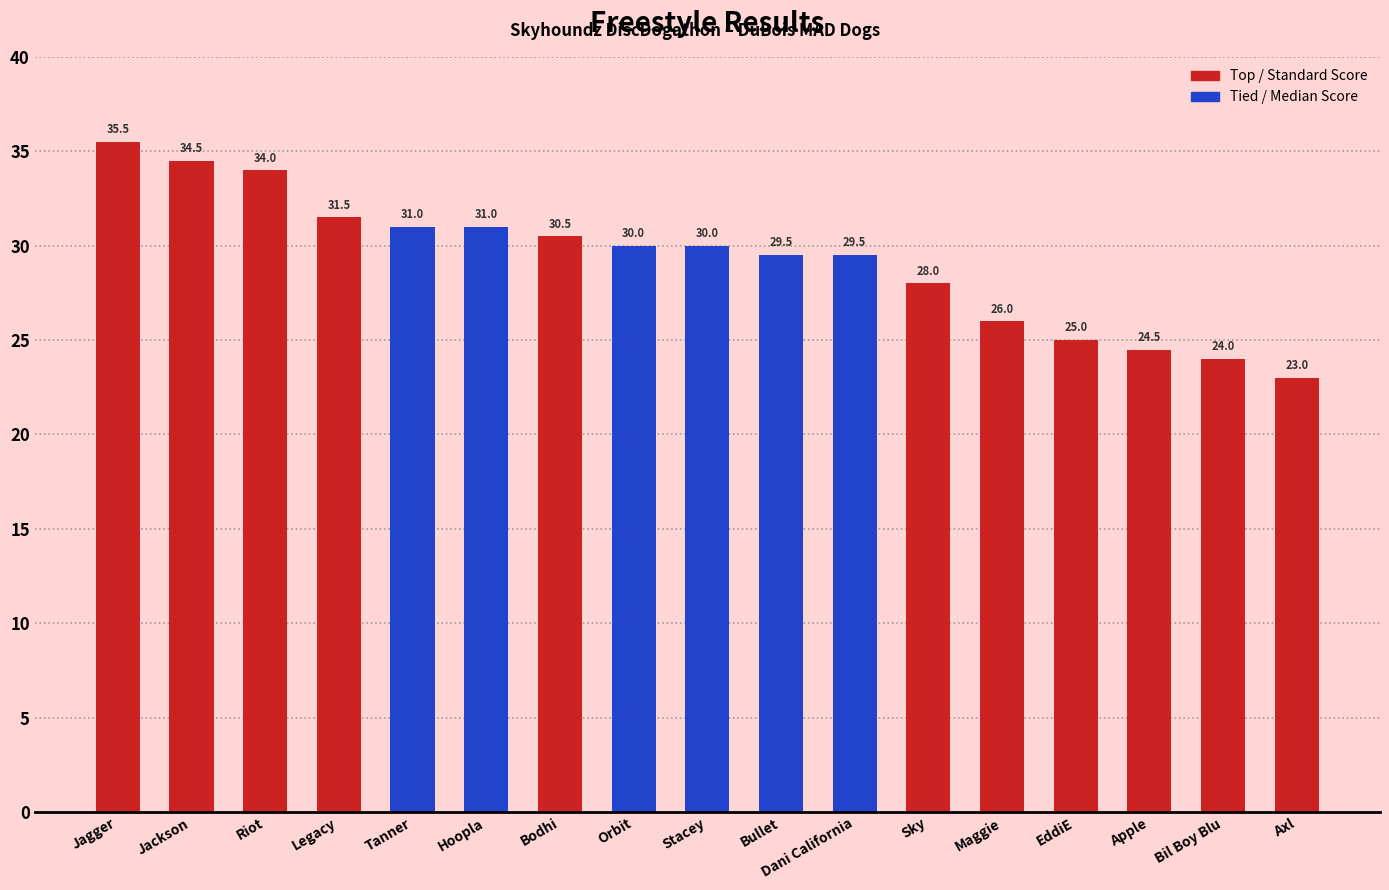

What is the approximate value at Dani California?

29.5